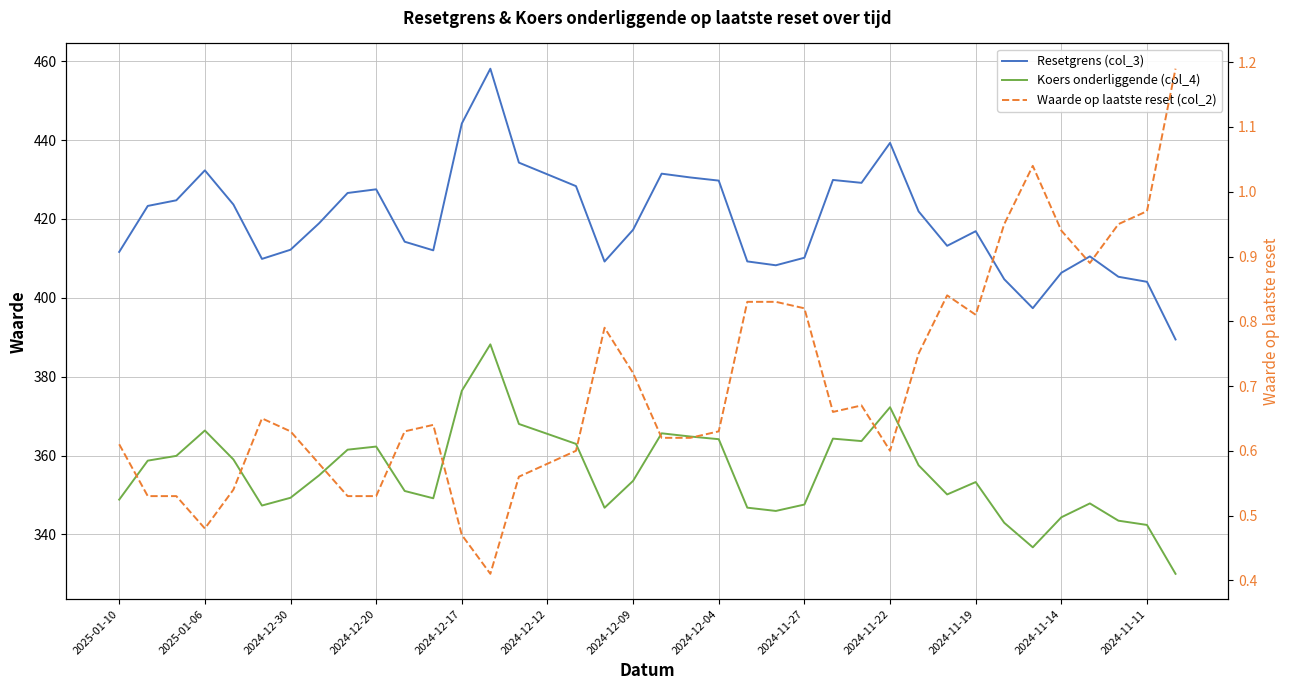

At which category is the sum across all series the highest?

13